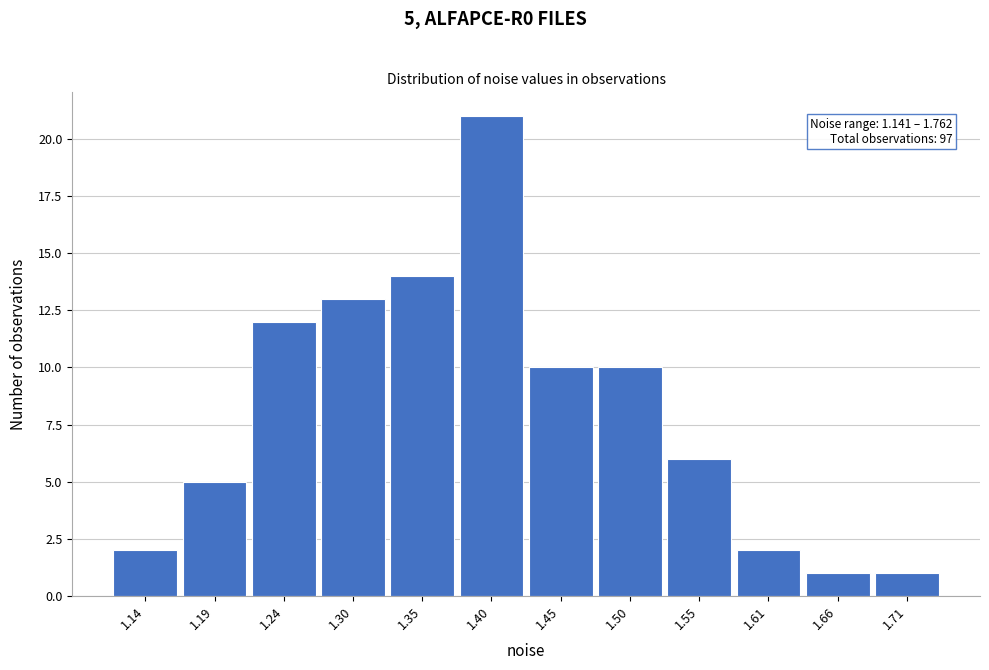

Reading left to right, what are all the values shown in this chart?

2	5	12	13	14	21	10	10	6	2	1	1